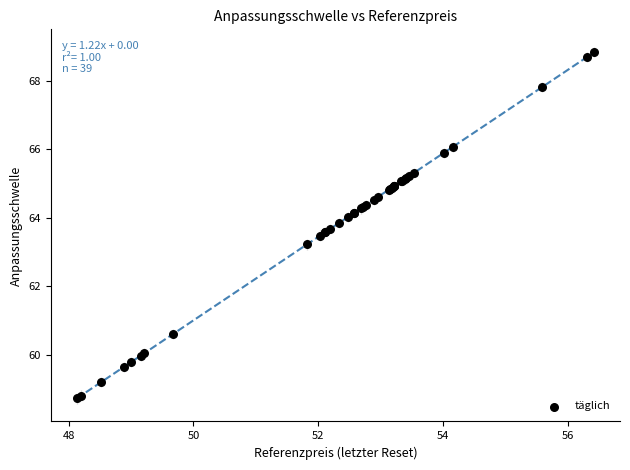

What Y value in the scatter plot is closest to 63?

63.2